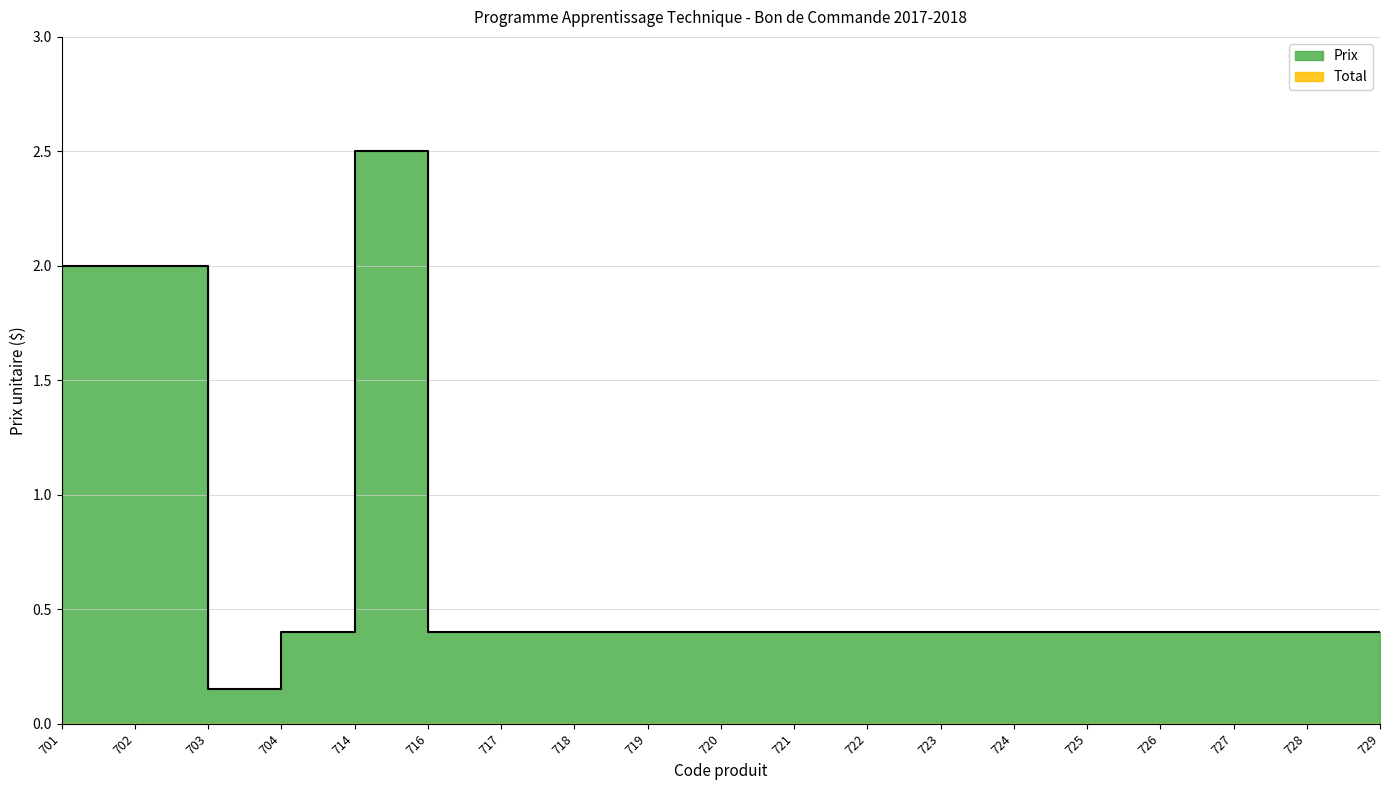

At which category does the chart reach its minimum across all series?

703